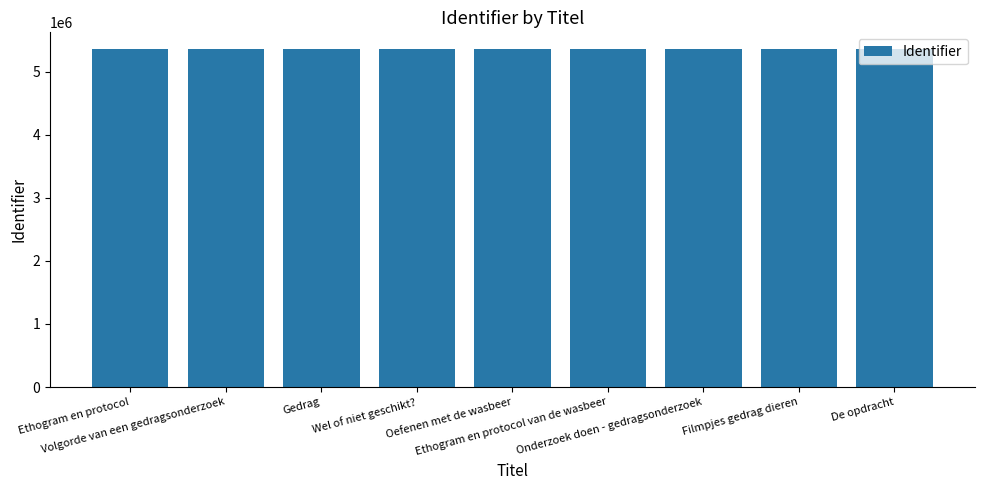

What is the ratio of the value at Filmpjes gedrag dieren to the value at Gedrag?

1.0